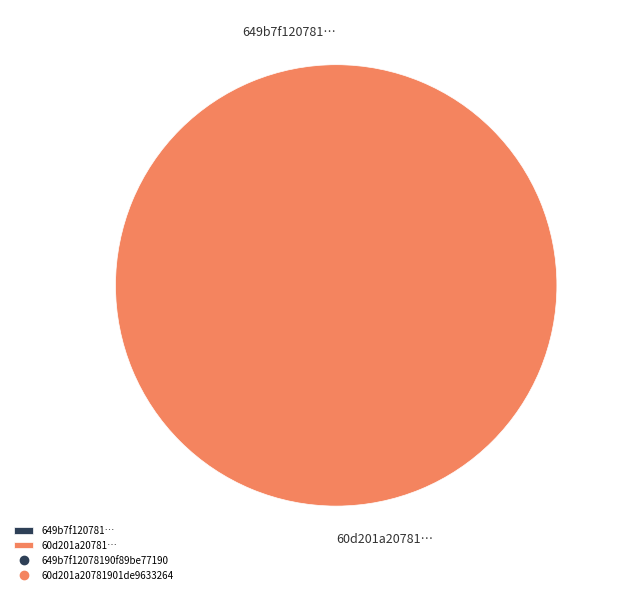

The 649b7f12078190f89be77190 slice represents 0% of the pie. True or false?

True